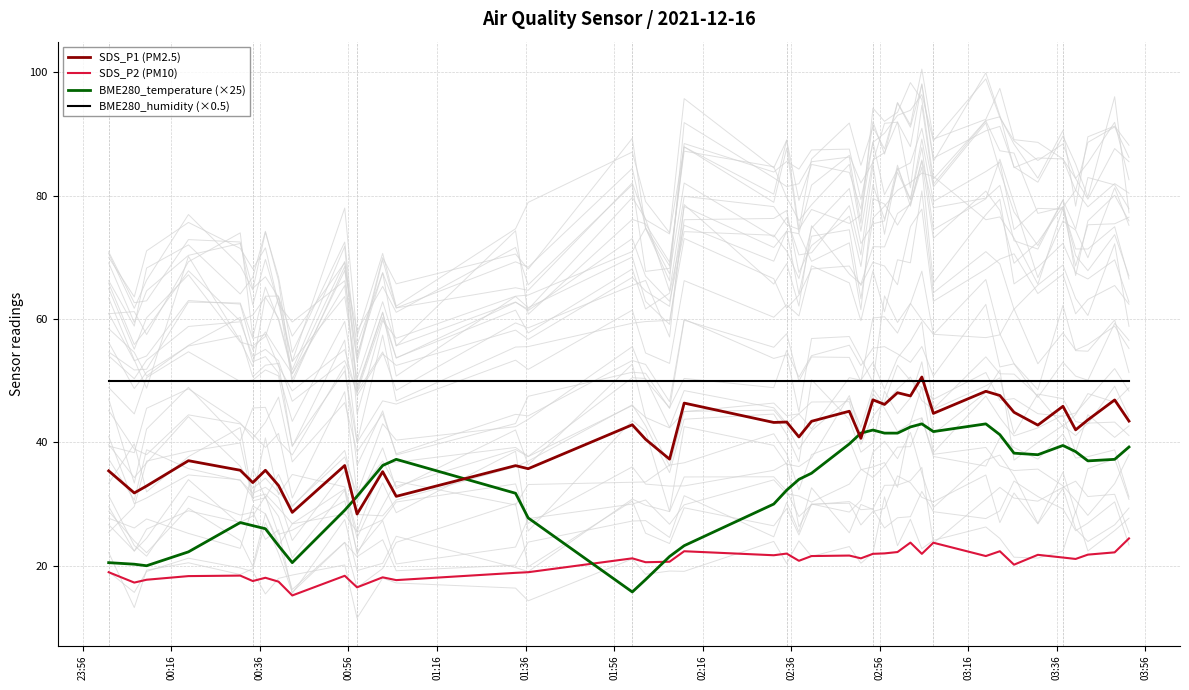

True or false: SDS_P2 (PM10) and BME280_humidity (×0.5) cross at least once.

False